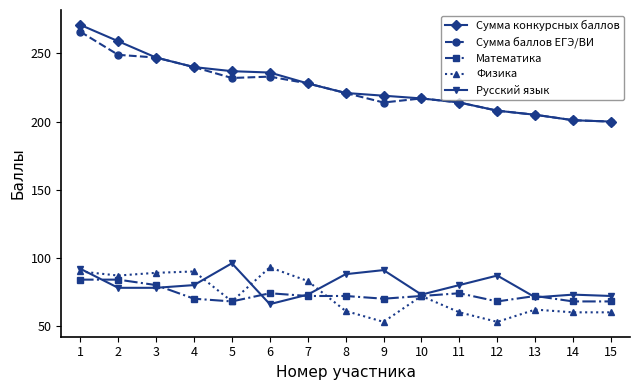

What is the value of the Сумма конкурсных баллов point at the 14th from the left?

201